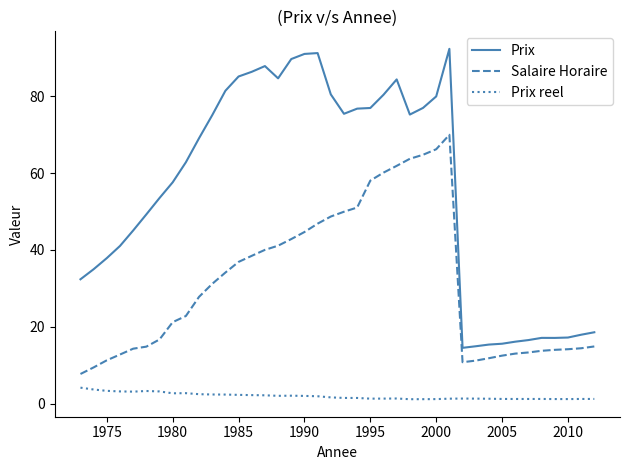

What is the average value of the Prix reel series?

2.0